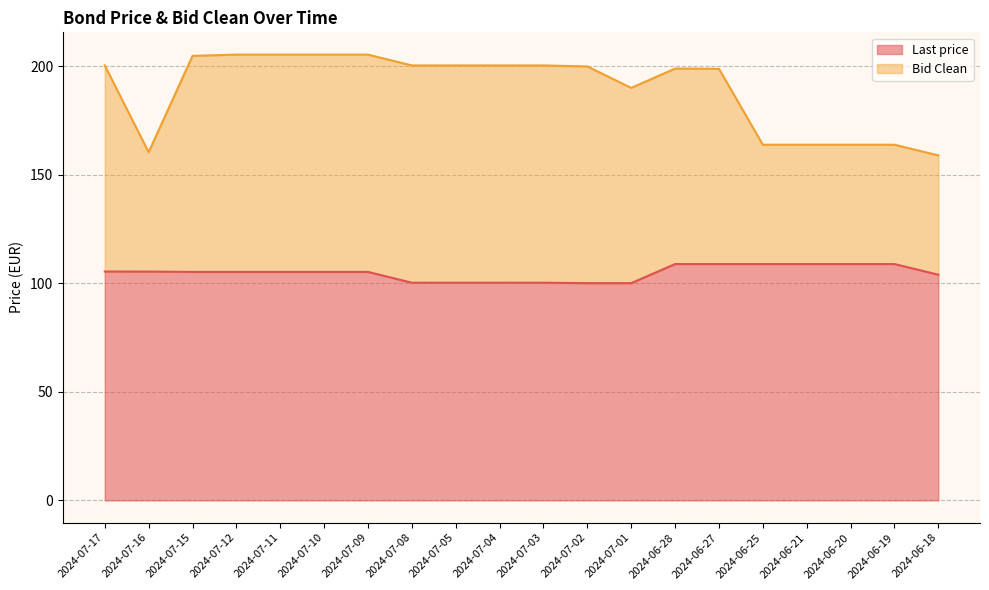

What is the average value of the Bid Clean series?

189.6